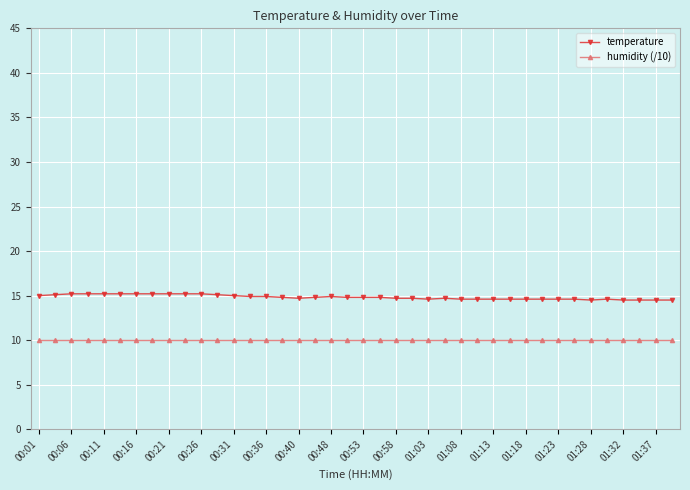

What is the value of the temperature point at the 12th from the left?

15.1